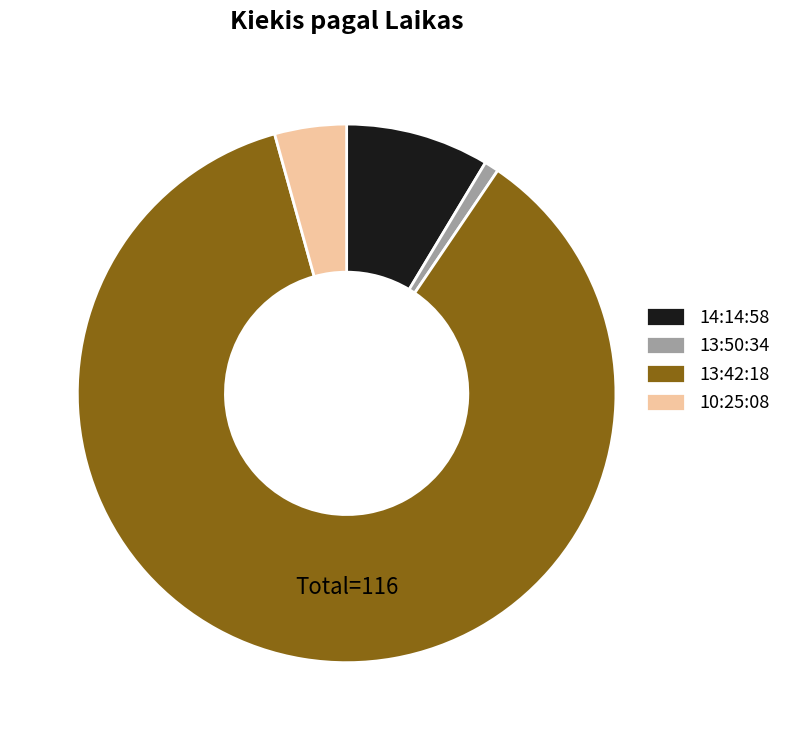

Which has a higher value, 10:25:08 or 13:50:34?

10:25:08